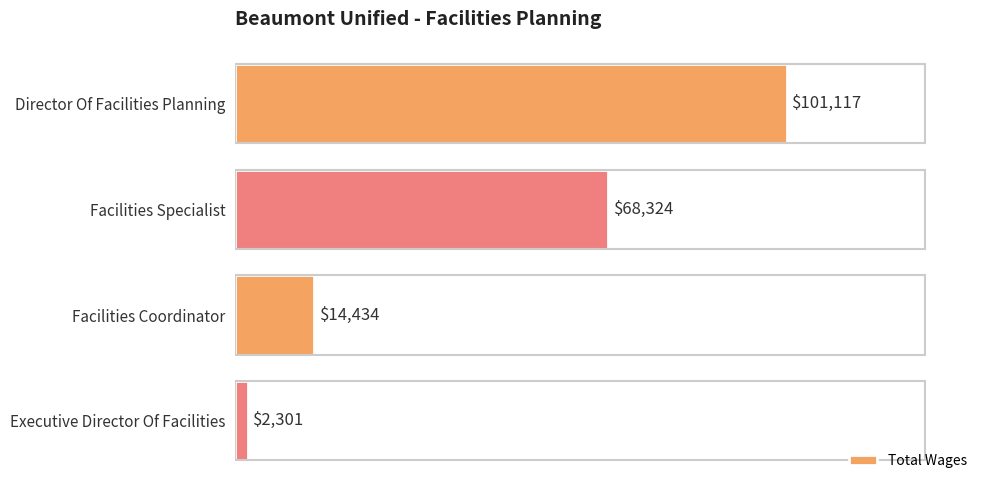

How many values are between 14434 and 101117?

3